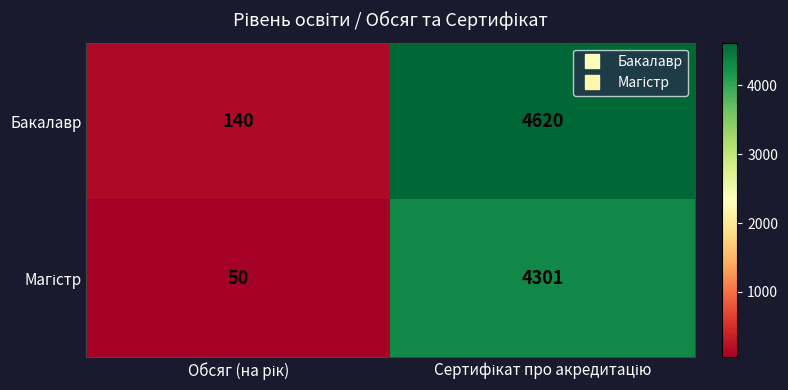

What is the average value of the Бакалавр series?

2380